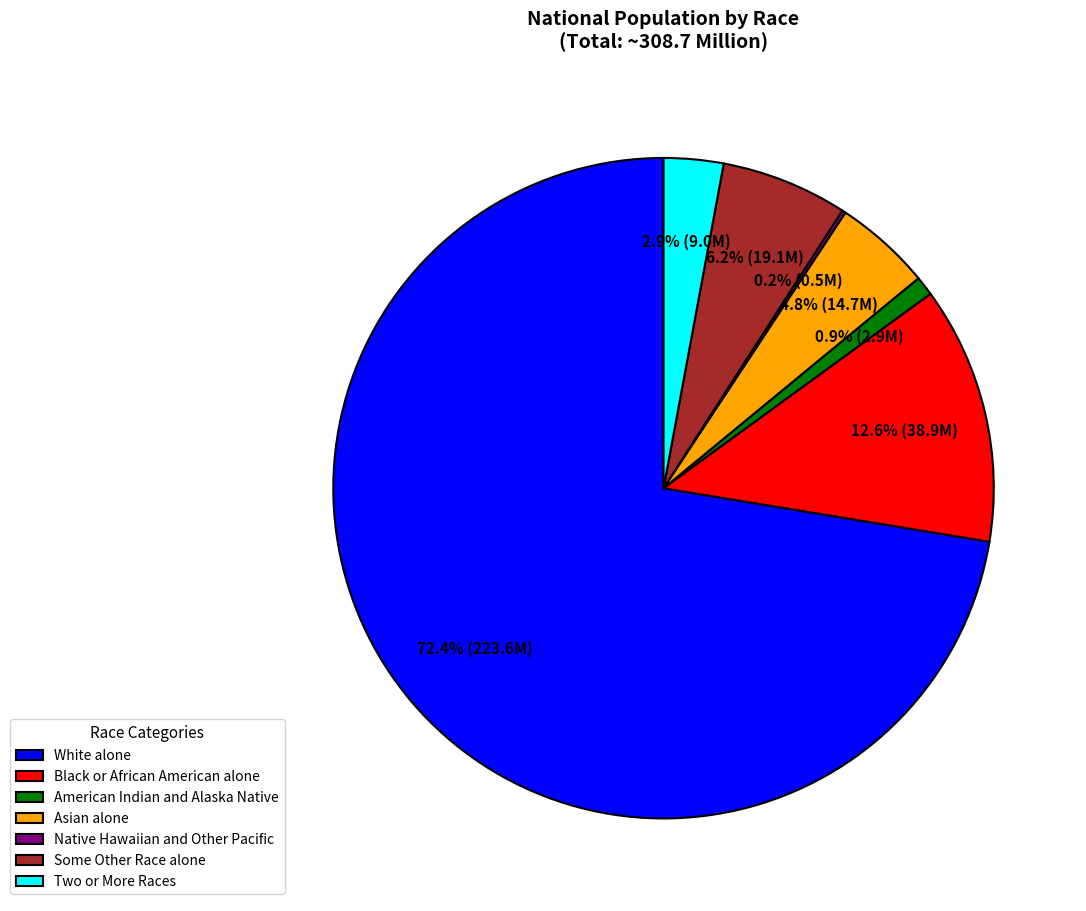

Between Black or African American alone and White alone, which is larger?

White alone